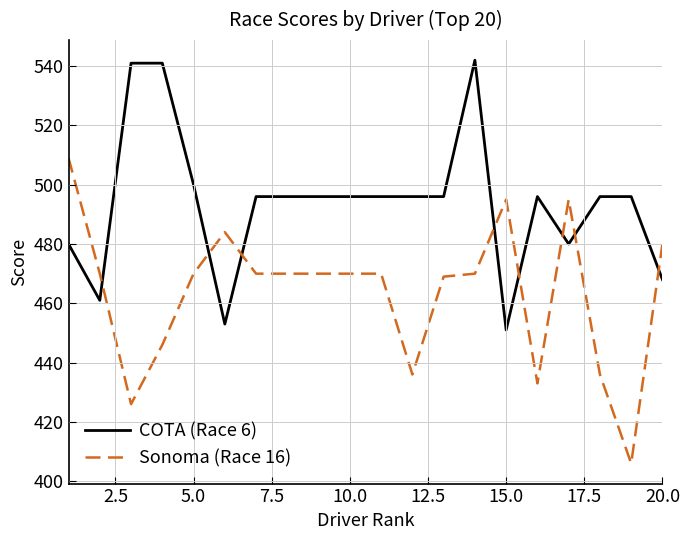

List the series in order of their overall mean, highest first.

COTA (Race 6), Sonoma (Race 16)